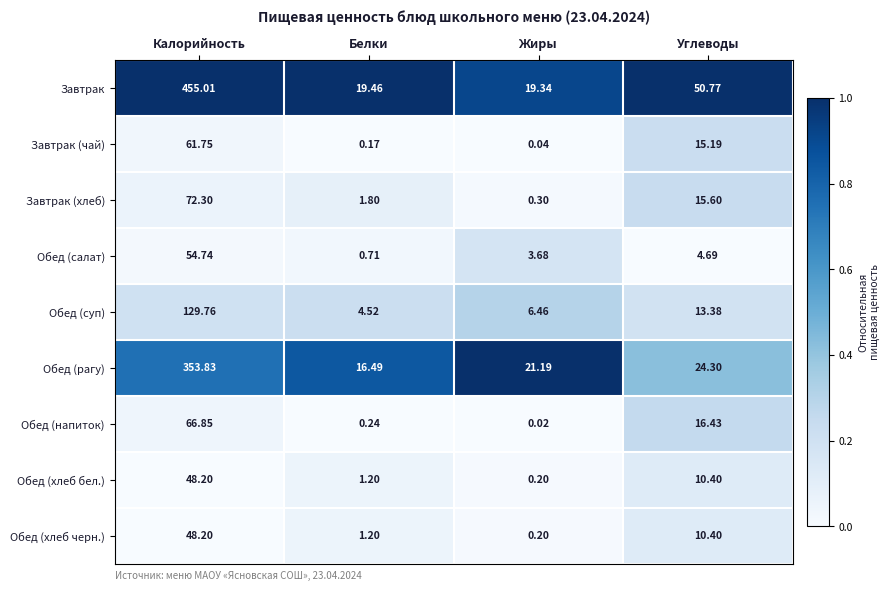

Which series has the largest total across all categories?

Завтрак